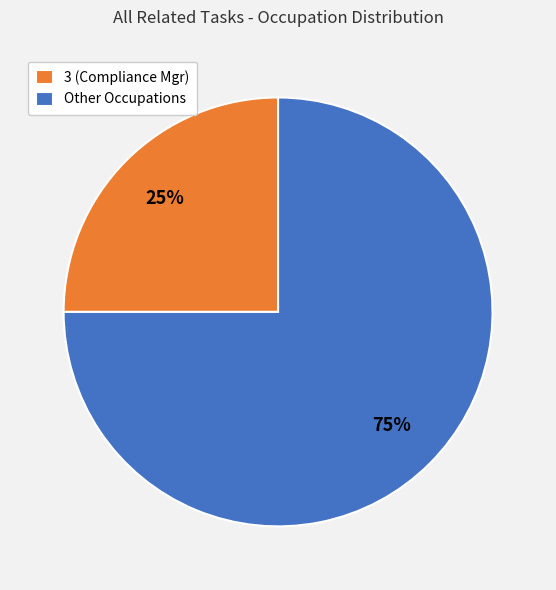

What percentage is the 3 (Compliance Mgr) slice, to the nearest percent?

25%